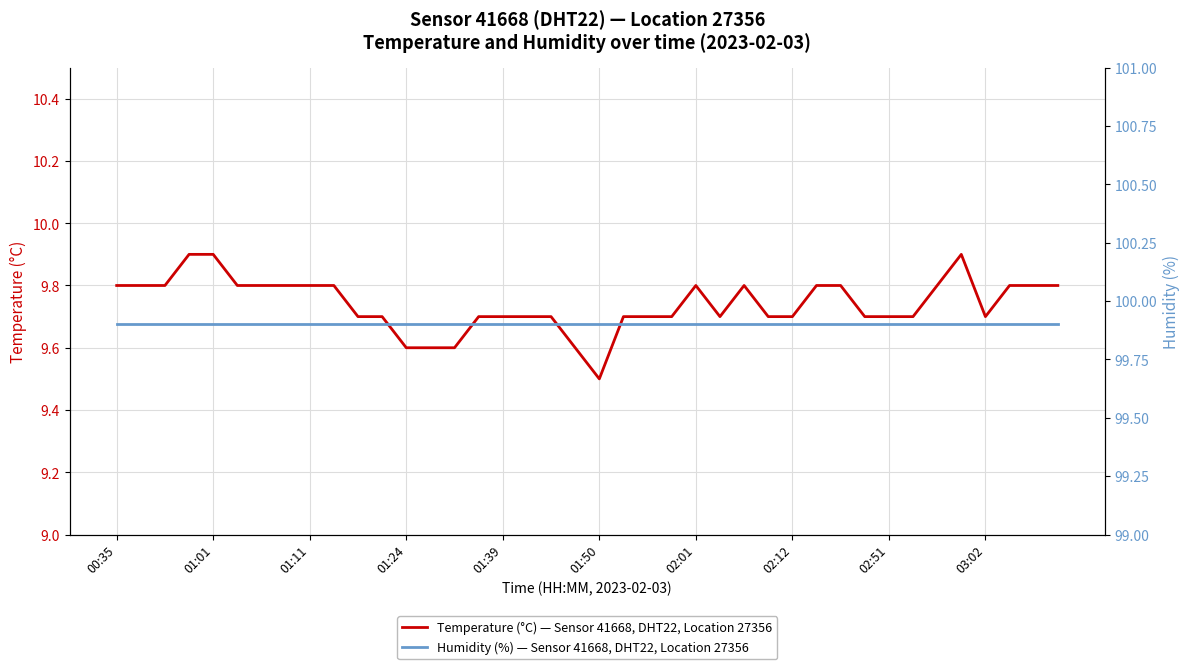

True or false: Humidity (%) — Sensor 41668, DHT22, Location 27356 and Temperature (°C) — Sensor 41668, DHT22, Location 27356 cross at least once.

False